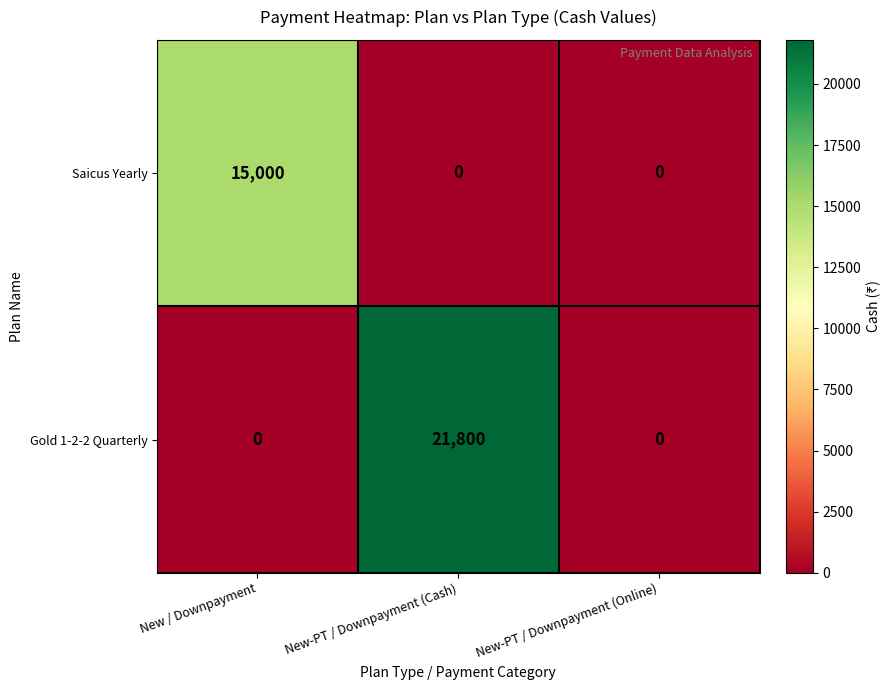

List the series in order of their peak value, highest first.

Gold 1-2-2 Quarterly, Saicus Yearly